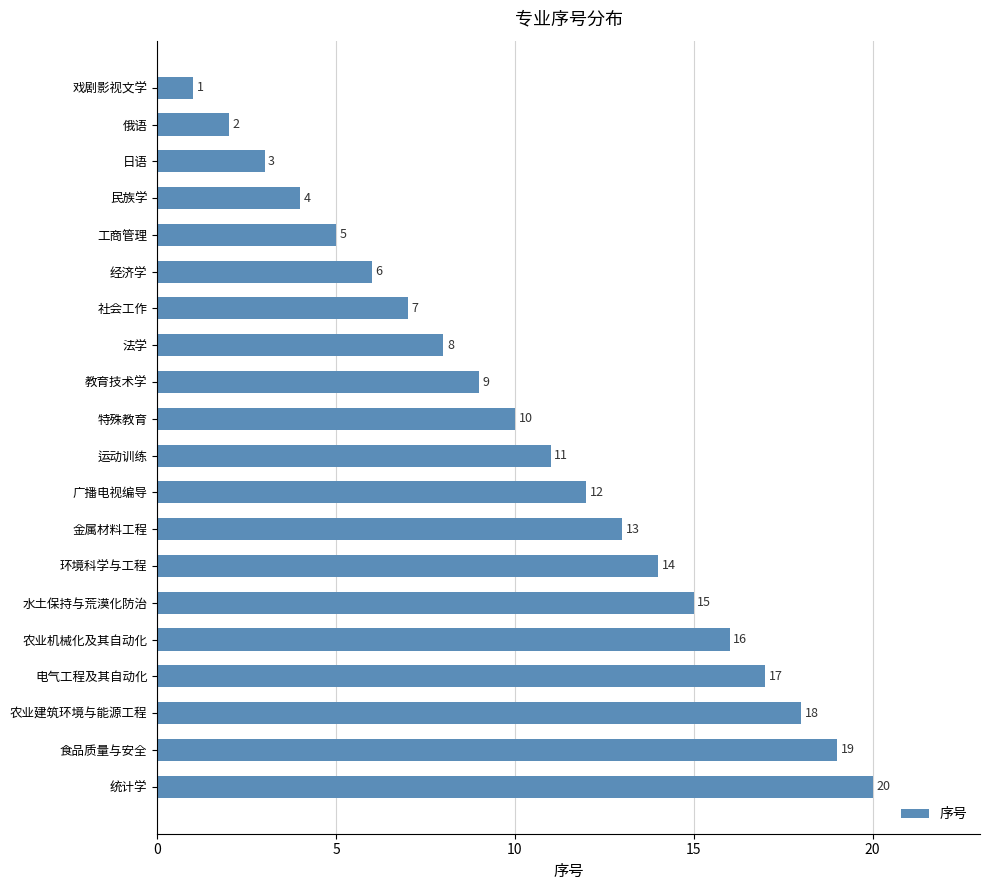

List the labels in order of value, smallest first.

戏剧影视文学, 俄语, 日语, 民族学, 工商管理, 经济学, 社会工作, 法学, 教育技术学, 特殊教育, 运动训练, 广播电视编导, 金属材料工程, 环境科学与工程, 水土保持与荒漠化防治, 农业机械化及其自动化, 电气工程及其自动化, 农业建筑环境与能源工程, 食品质量与安全, 统计学